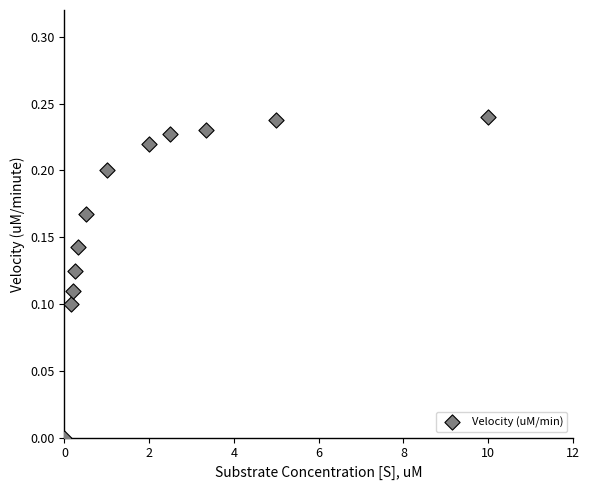

What is the range of X values (max minus min)?

10.0